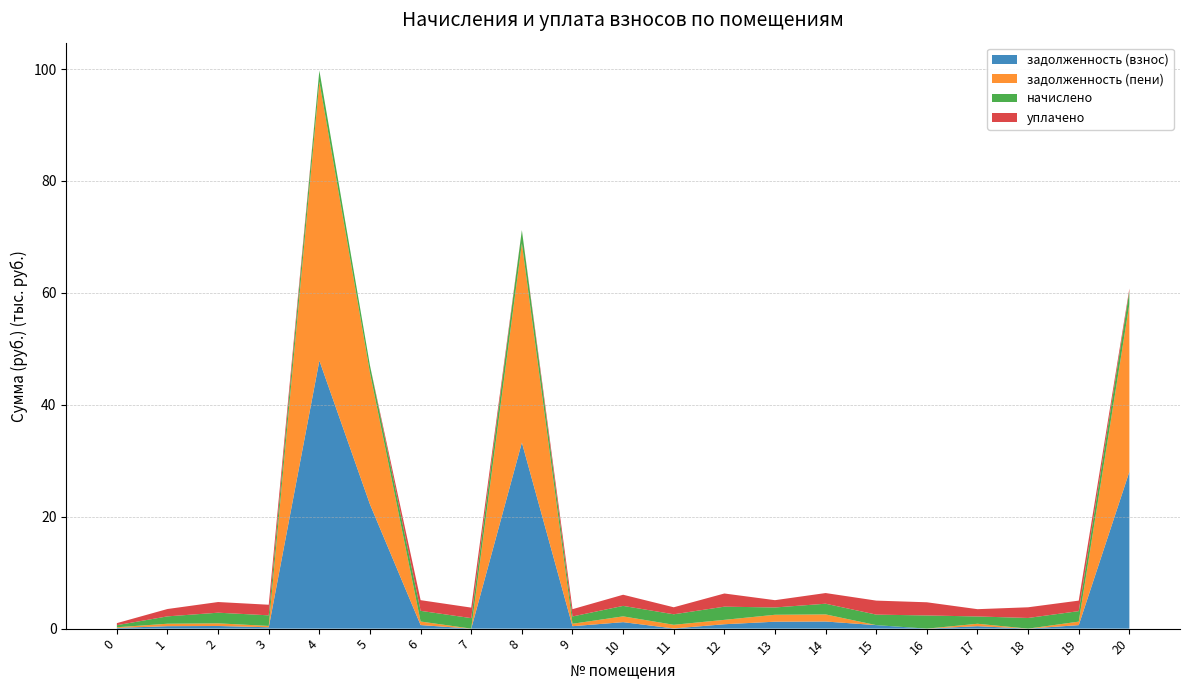

Reading left to right, transcribe all the data shown in this chart.

задолженность (взнос): 0=123.0	1=438.4	2=473.3	3=242.2	4=47899.3	5=22197.7	6=635.9	7=0.0	8=33257.2	9=434.7	10=1158.3	11=30.0	12=784.9	13=1238.7	14=1271.8	15=626.0	16=0.0	17=434.7	18=0.0	19=626.0	20=28031.2
задолженность (пени): 0=123.0	1=438.4	2=471.2	3=242.2	4=49866.7	5=23501.8	6=635.9	7=0.0	8=35612.0	9=434.7	10=1035.2	11=656.0	12=784.9	13=1238.7	14=1271.8	15=0.0	16=0.0	17=434.7	18=0.0	19=626.0	20=29932.2
начислено: 0=368.9	1=1315.3	2=1904.0	3=1892.8	4=1967.3	5=1304.1	6=1907.7	7=1877.9	8=2354.8	9=1304.1	10=1870.4	11=1877.9	12=2354.8	13=1304.1	14=1907.7	15=1877.9	16=2354.8	17=1304.1	18=1907.7	19=1877.9	20=2354.8
уплачено: 0=368.9	1=1315.3	2=1906.1	3=1892.8	4=0.0	5=0.0	6=1907.7	7=1877.9	8=0.0	9=1304.1	10=1993.6	11=1251.9	12=2354.8	13=1304.1	14=1907.7	15=2503.9	16=2354.8	17=1304.1	18=1907.7	19=1877.9	20=453.8